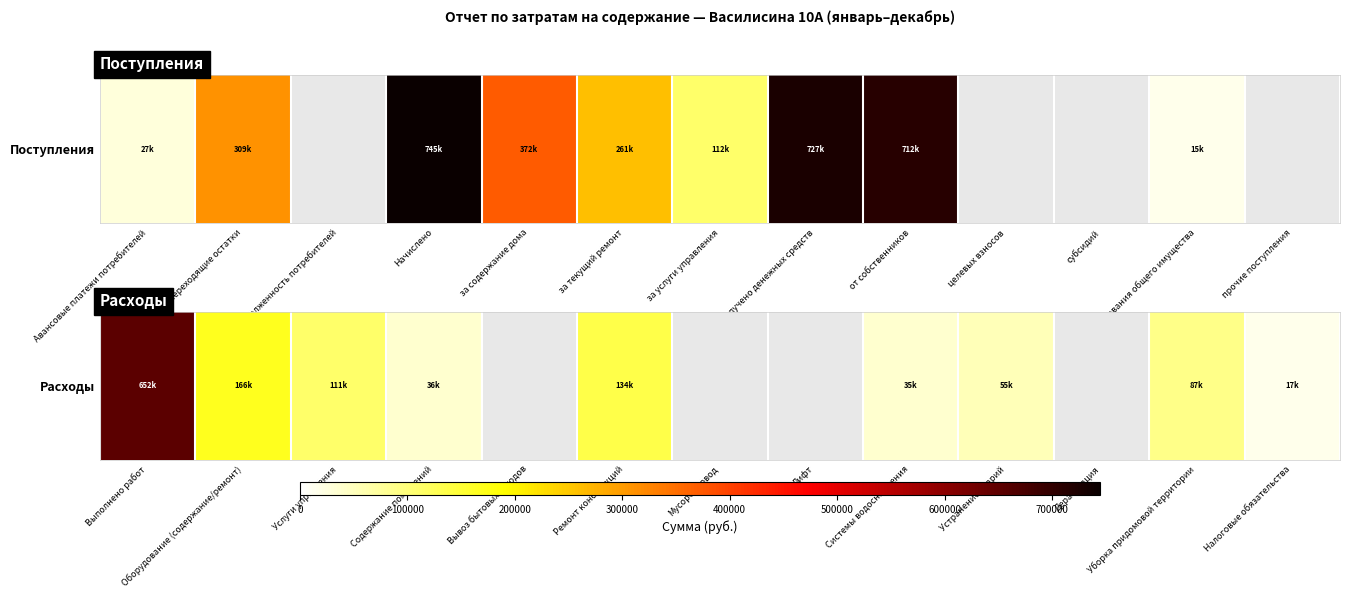

How many positive values are there?

9